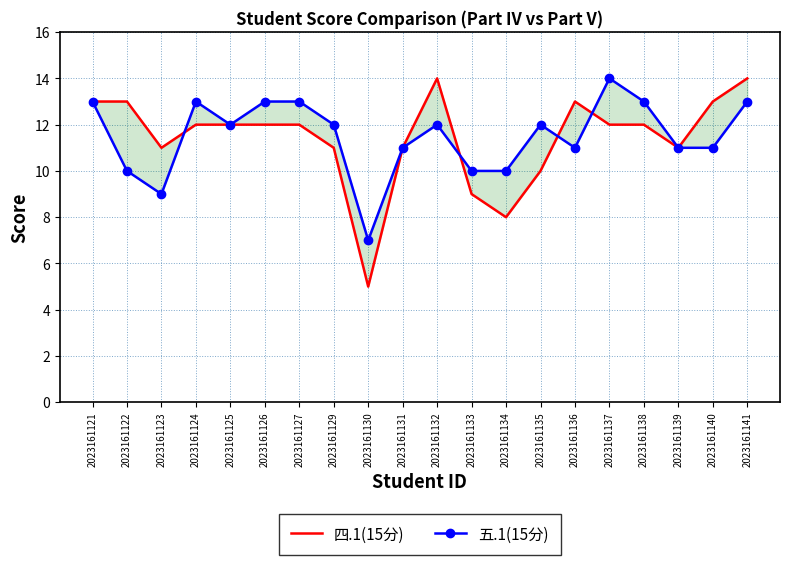

Where is 五.1(15分) nearest to the value 10?

2023161122